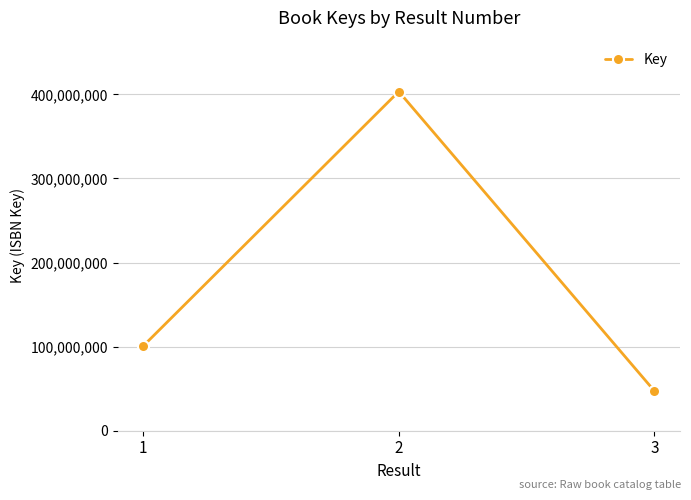

Reading left to right, extract all data points from this chart.

1=100641598	2=403414130	3=47234457